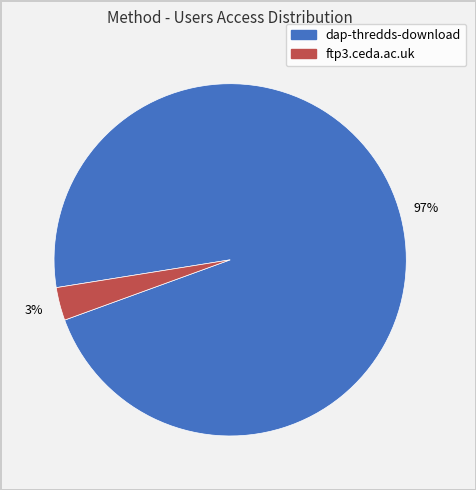

How many slices are in this pie chart?

2